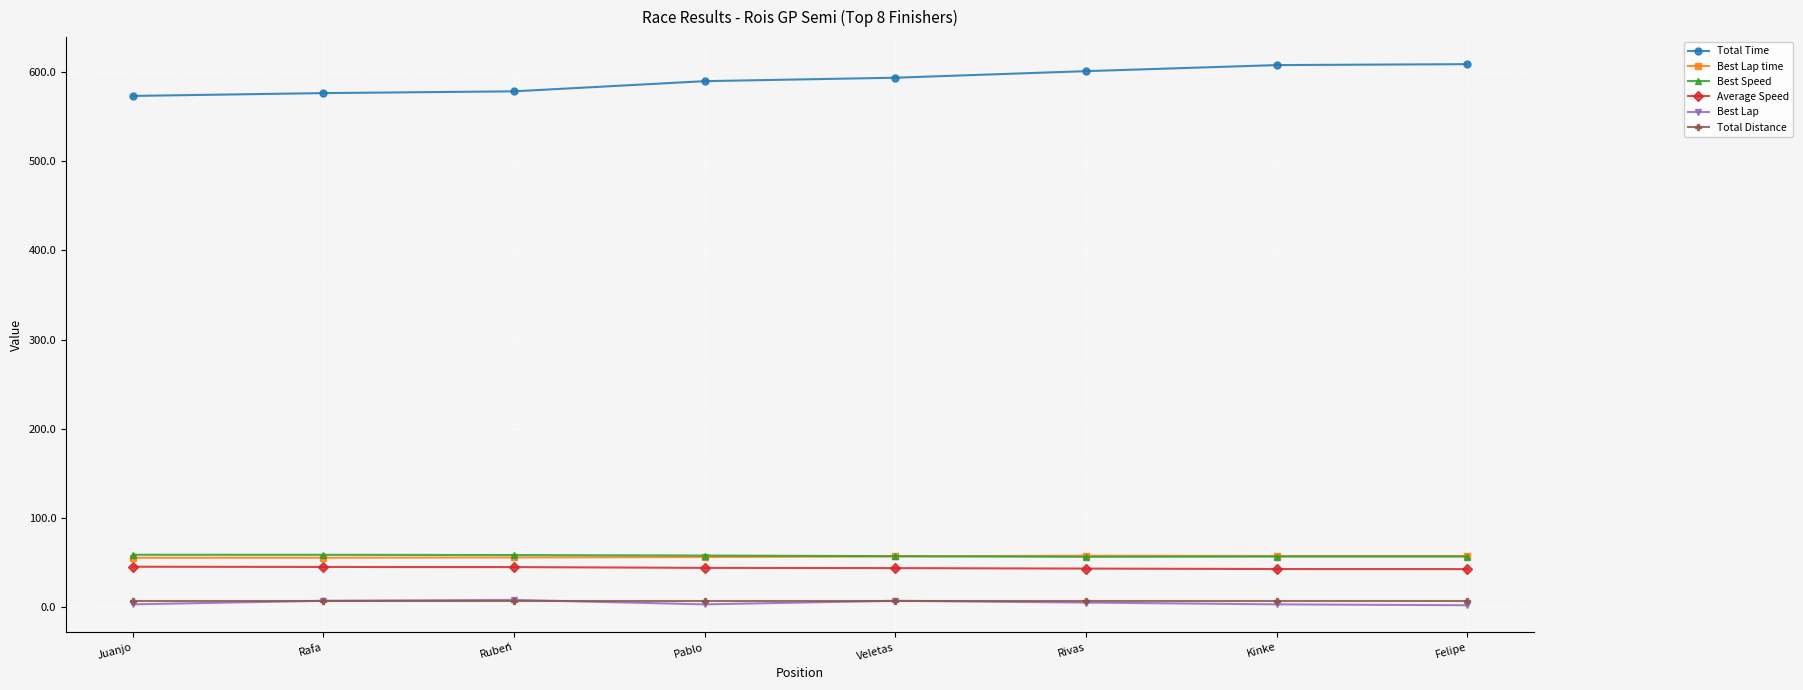

The value of Total Time at Juanjo is 573.4. True or false?

True